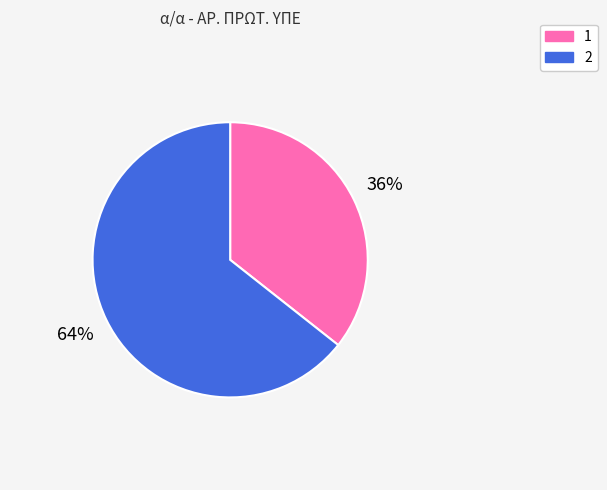

To the nearest percent, what percentage of the pie is 1?

36%